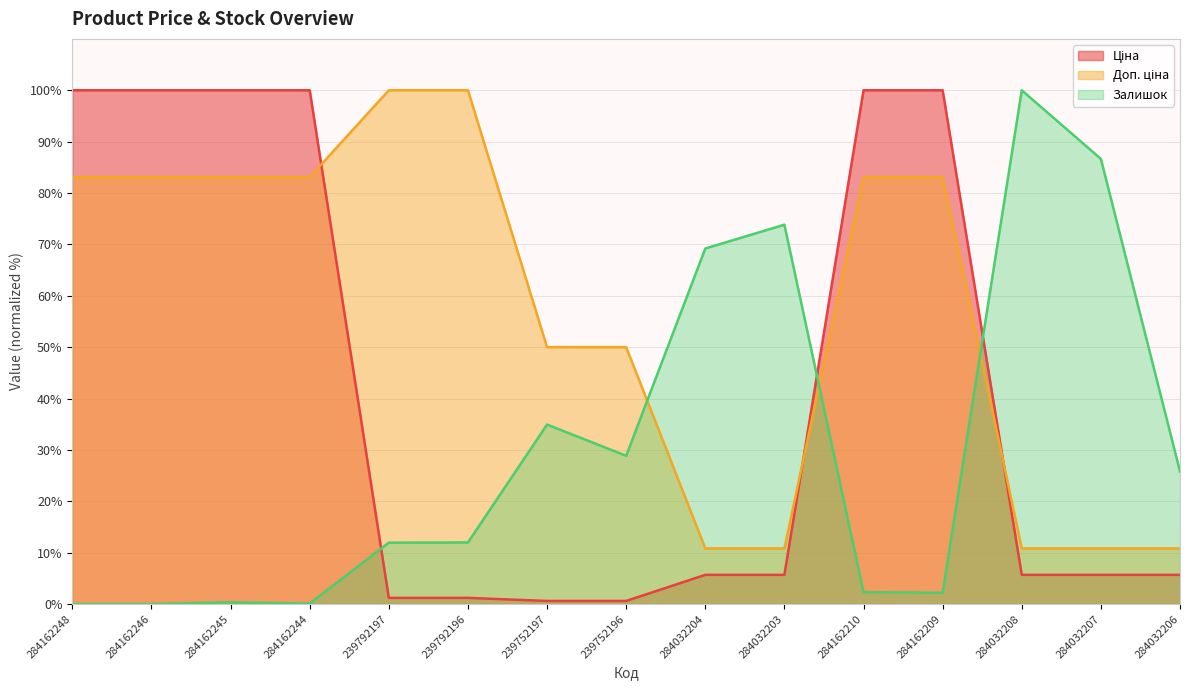

Is the value of Доп. ціна at 284032206 greater than the value of Залишок at 284162244?

Yes